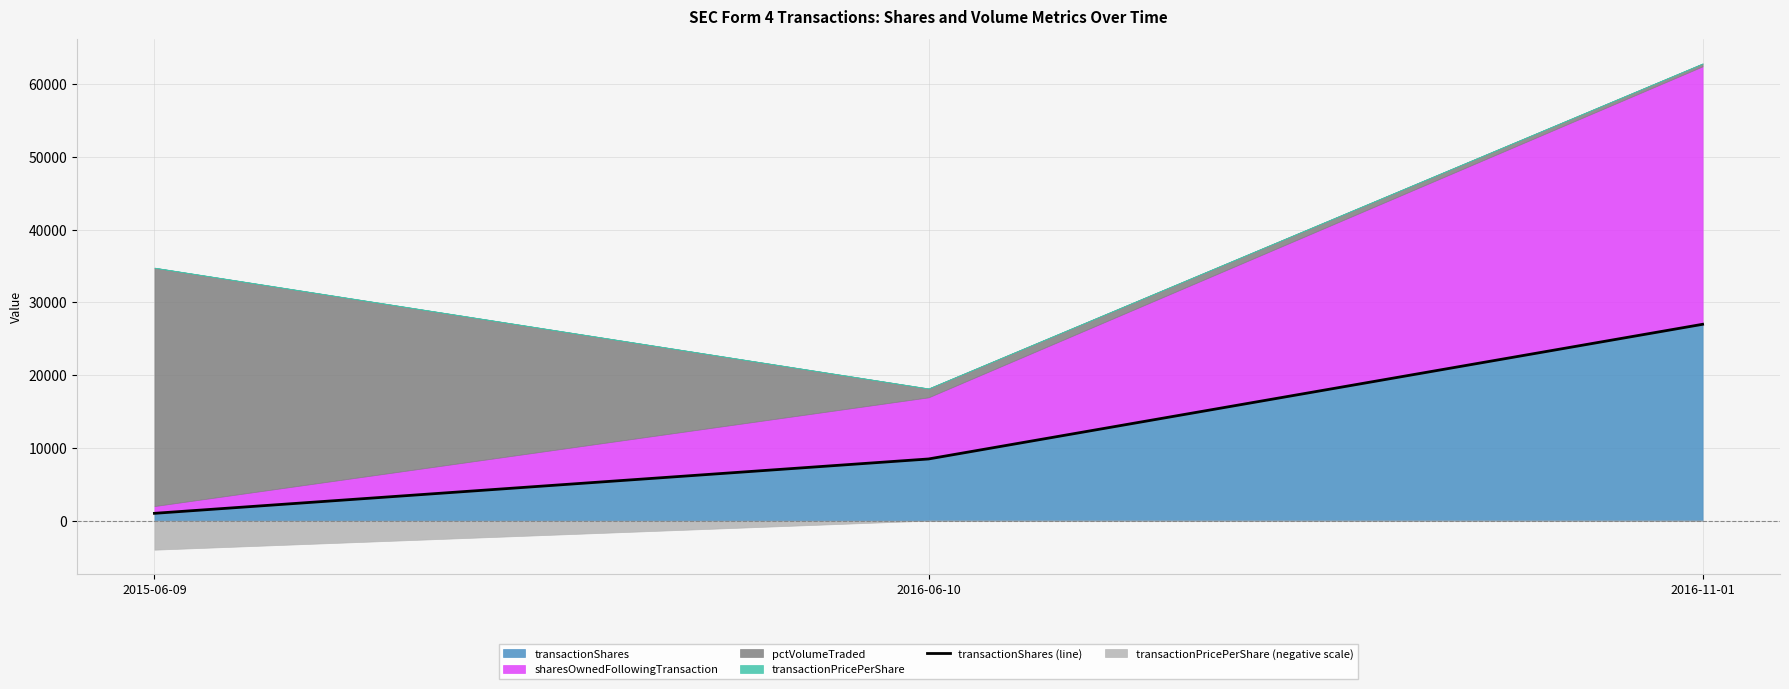

The chart shows a value of 1000 at 2015-06-09. True or false?

True